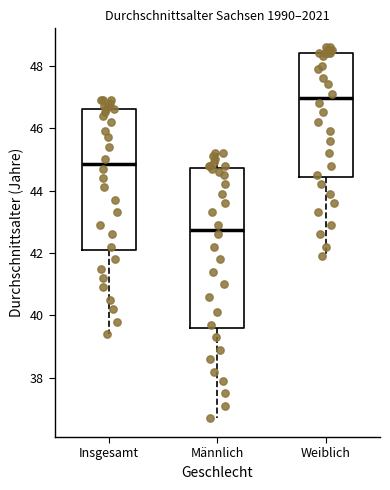

Which box has the lowest median line?

Männlich